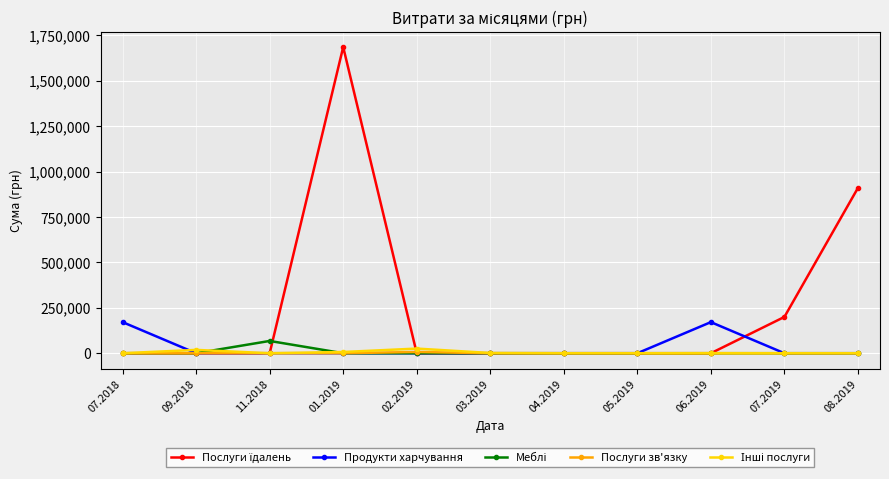

At how many categories does at least one series exceed 1013756?

1